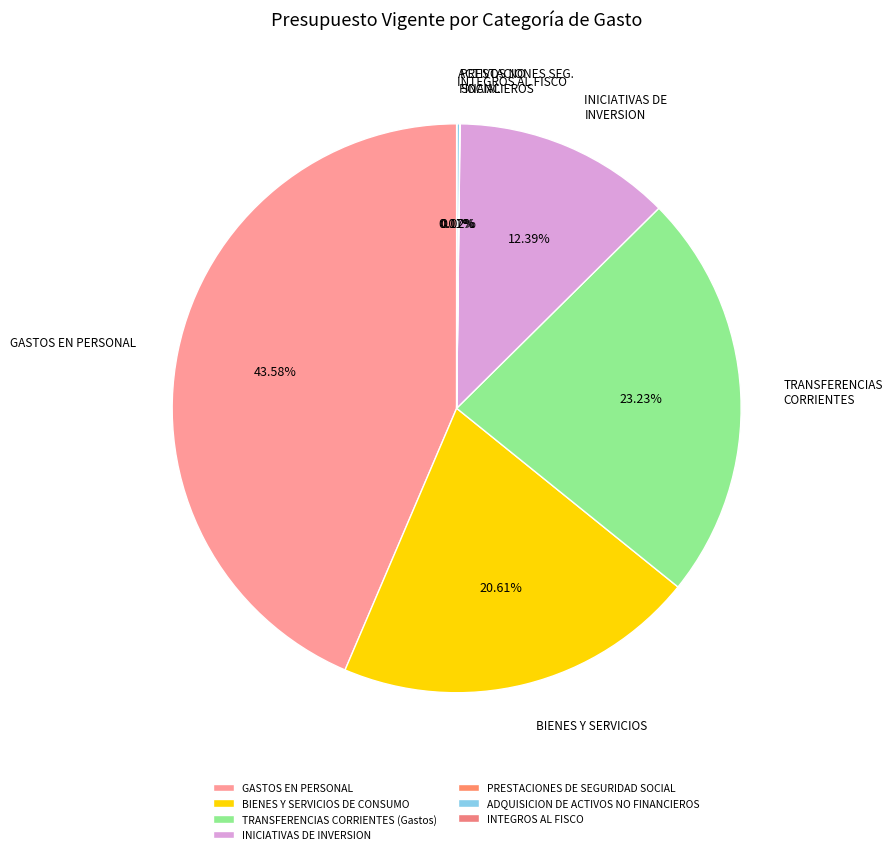

To the nearest percent, what percentage of the pie is INICIATIVAS DE INVERSION?

12%